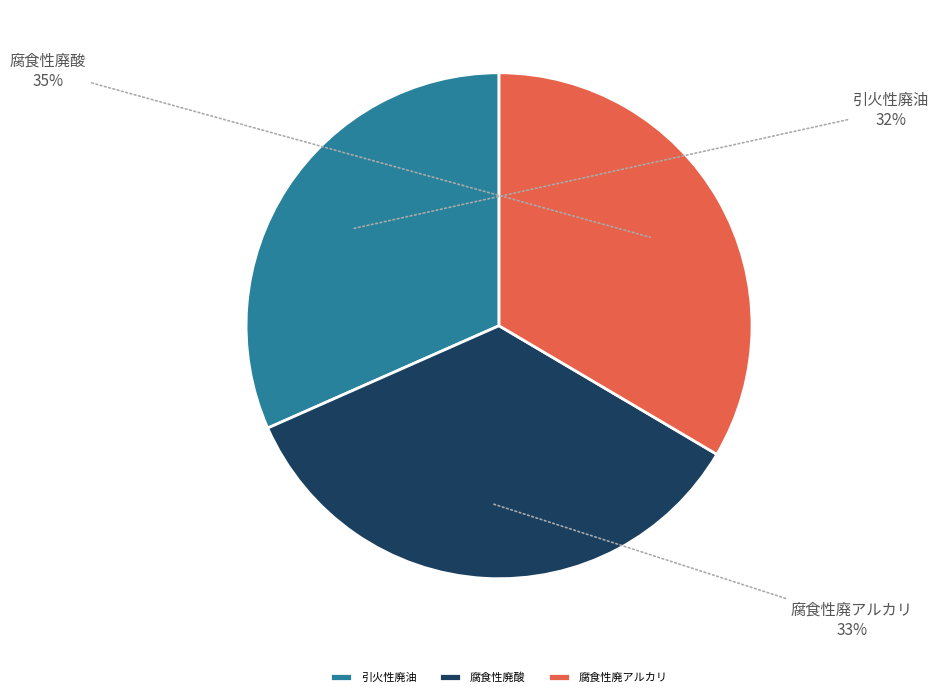

Which category has the biggest portion of the pie?

腐食性廃酸